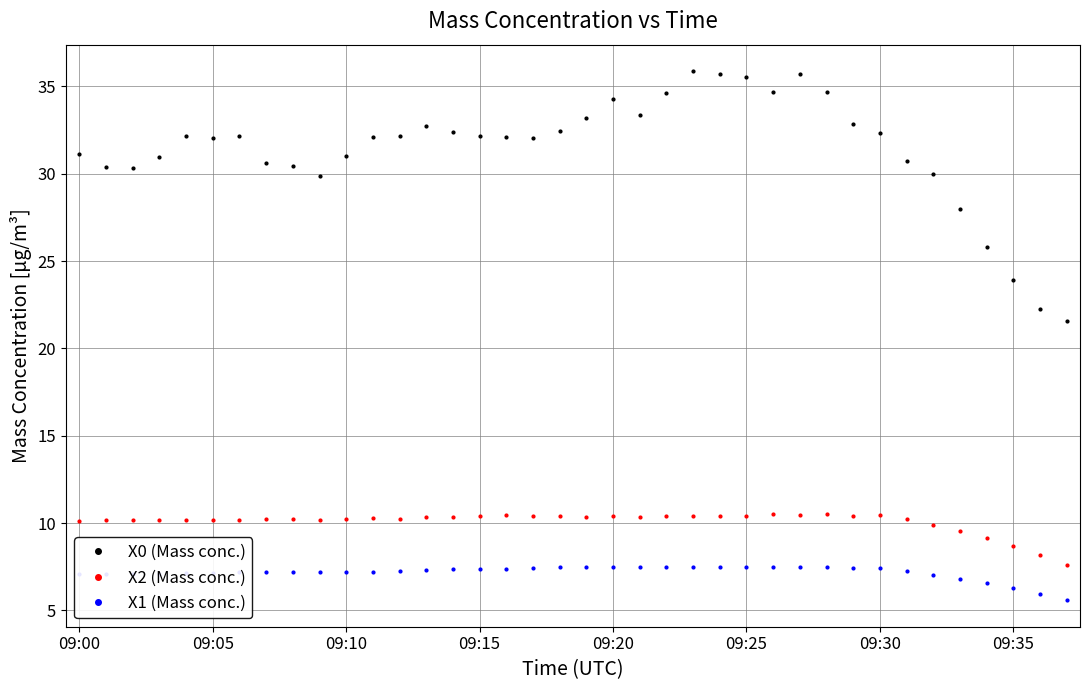

Which series has the widest spread of values?

X0 (Mass conc.)